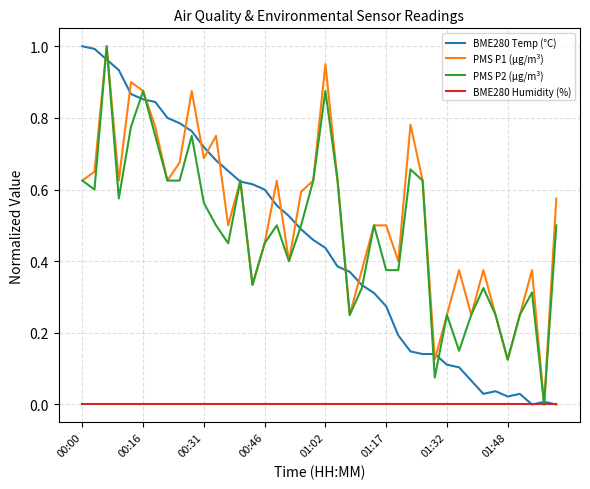

What are all the series names shown in the legend?

BME280 Temp (°C), PMS P1 (µg/m³), PMS P2 (µg/m³), BME280 Humidity (%)